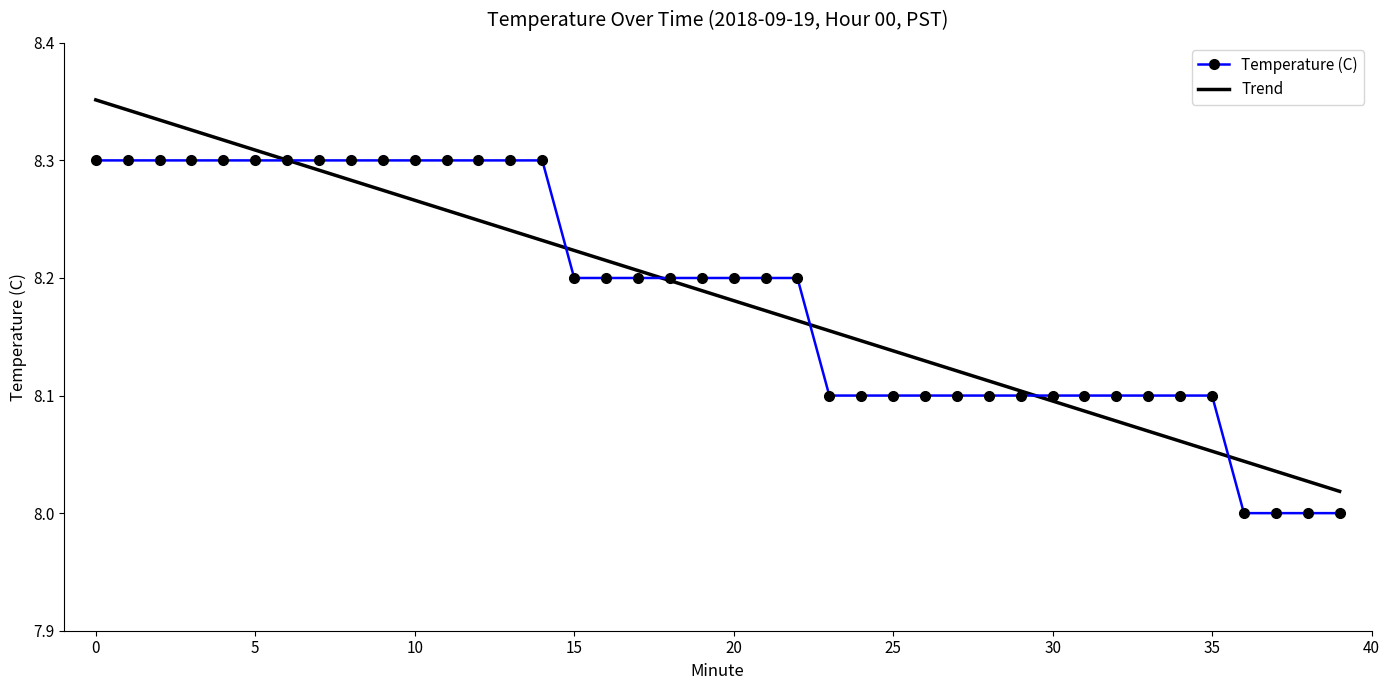

Rank the series by their maximum value, from highest to lowest.

Trend, Temperature (C)